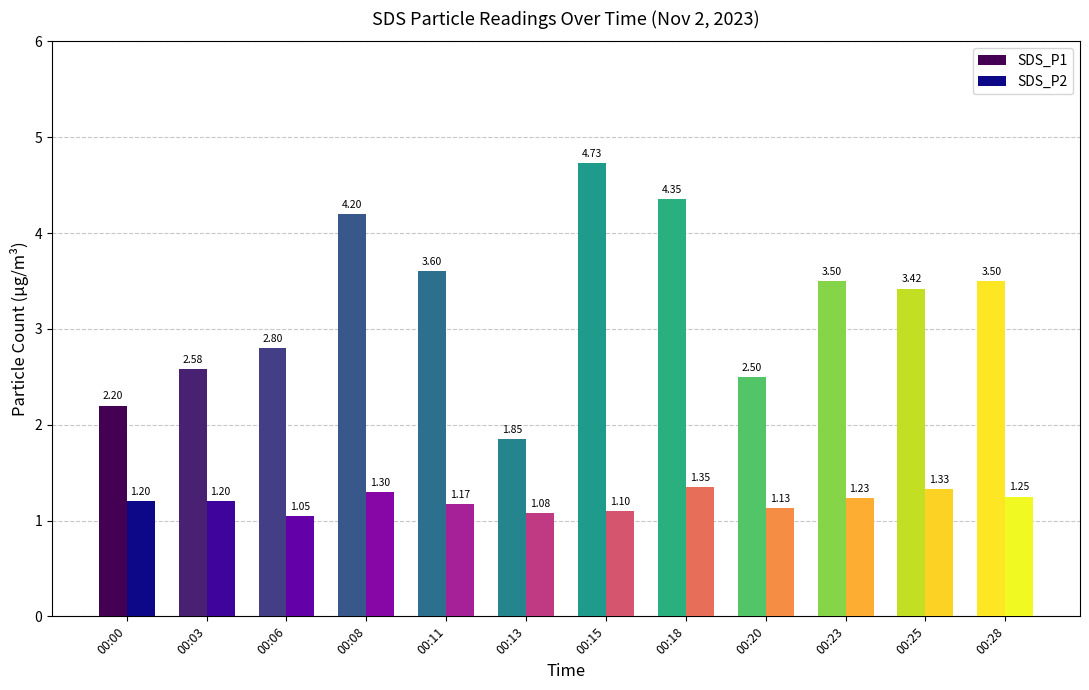

What is the difference between the highest and lowest values at 00:00?

1.0